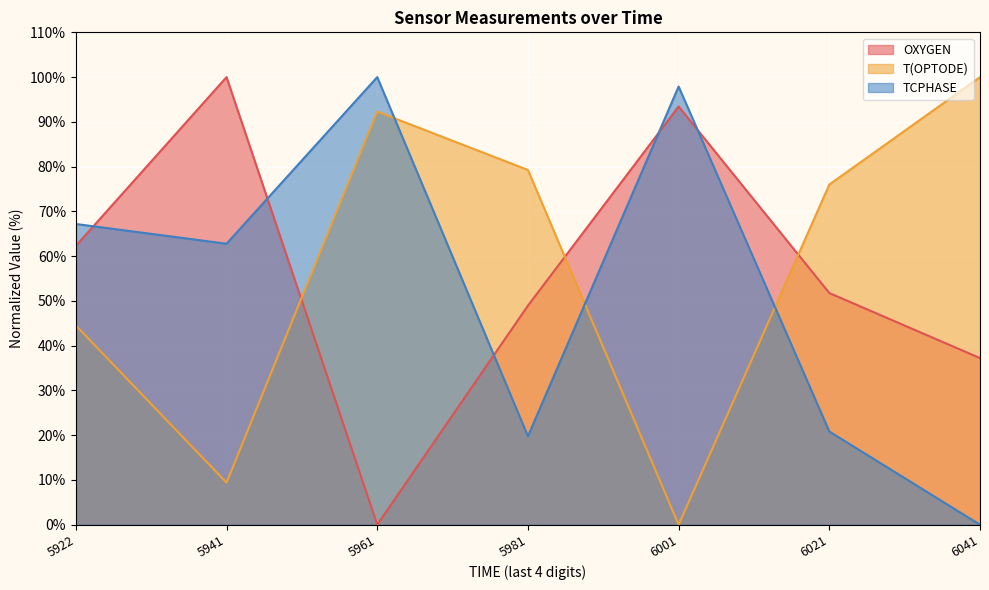

What is the maximum value for T(OPTODE)?

100.0